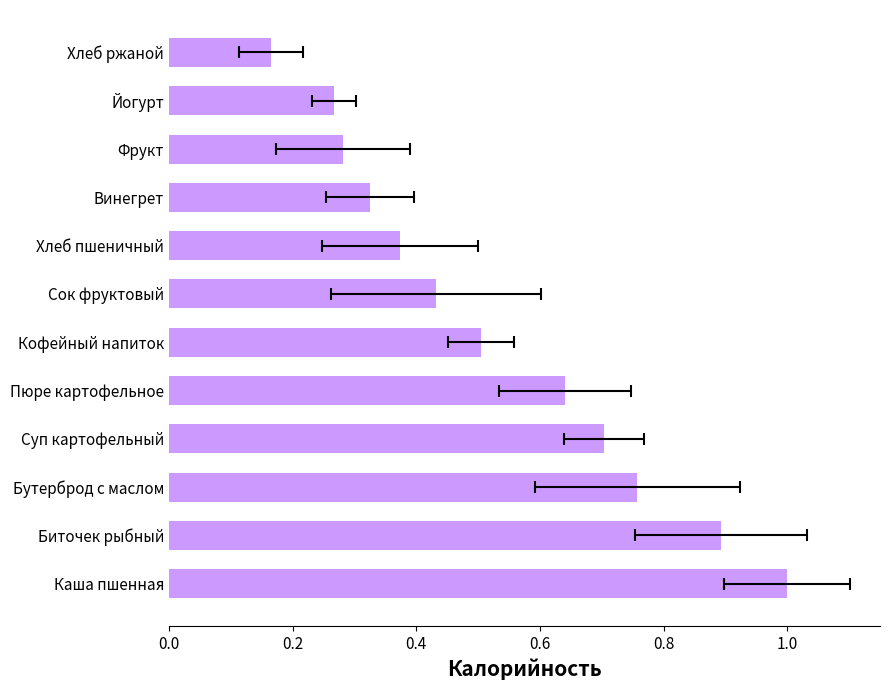

What is the greatest value displayed?

1.0